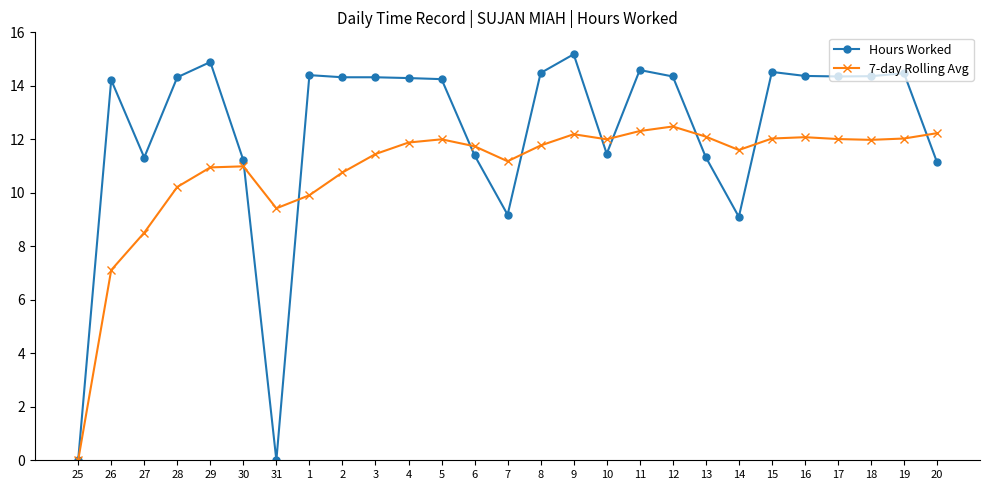

At how many categories does at least one series exceed 13?

17